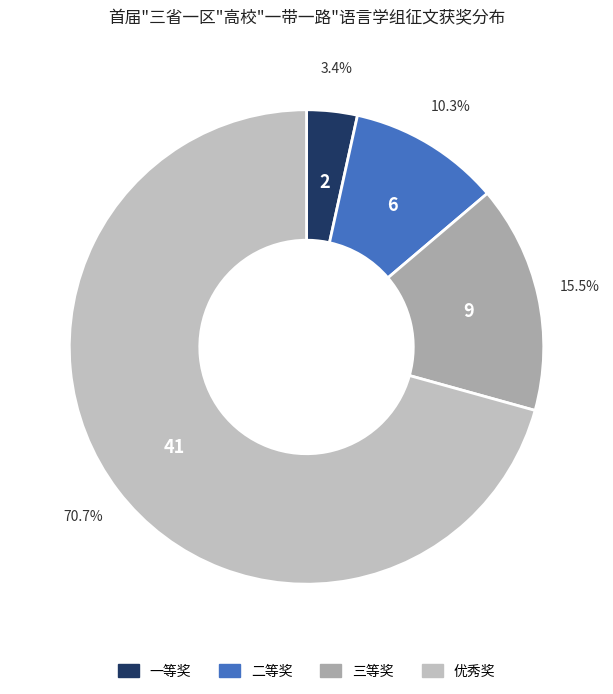

What is the smallest slice in the pie chart?

一等奖